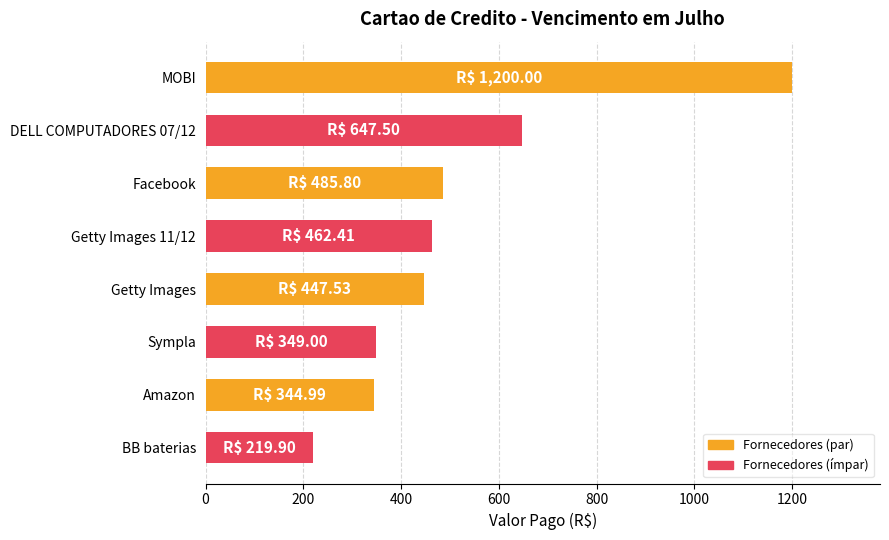

How many data points are less than 462?

4